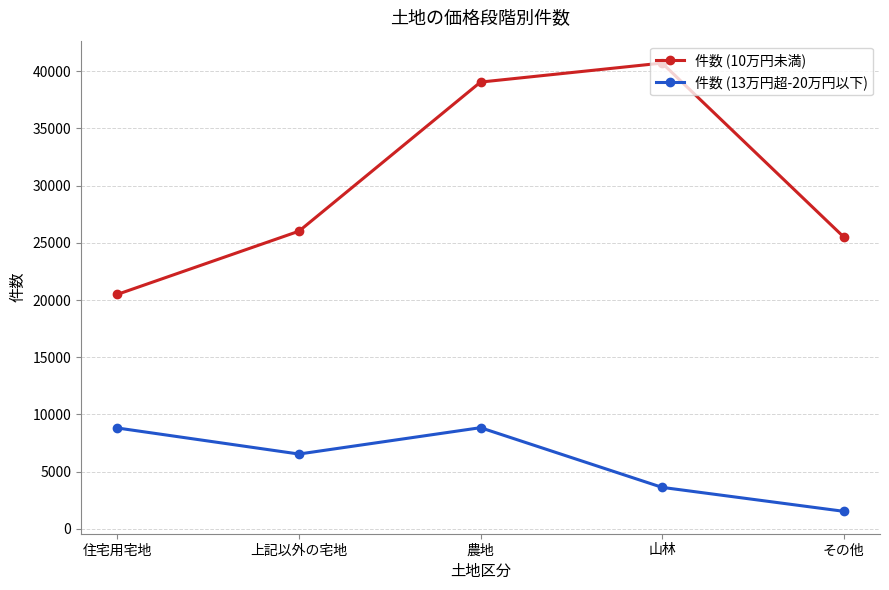

True or false: 件数 (13万円超-20万円以下) and 件数 (10万円未満) cross at least once.

False